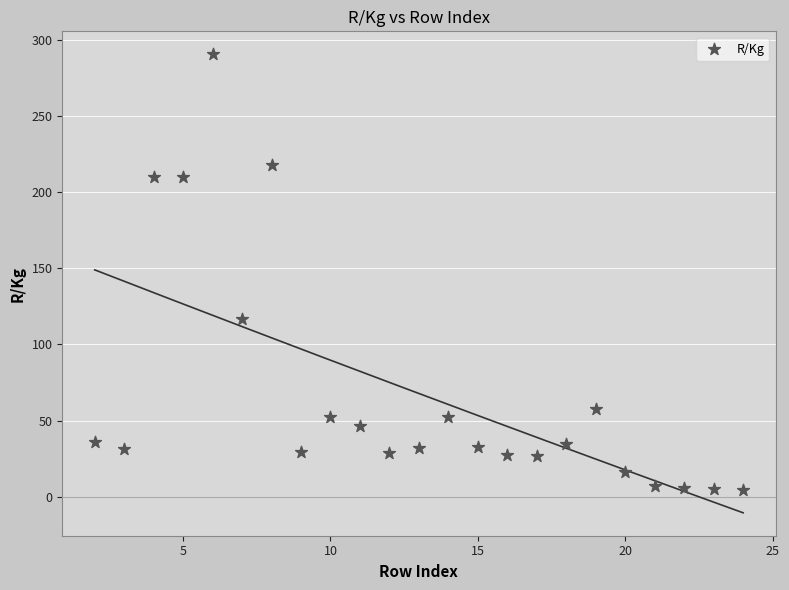

What Y value in the scatter plot is closest to 147?

116.7